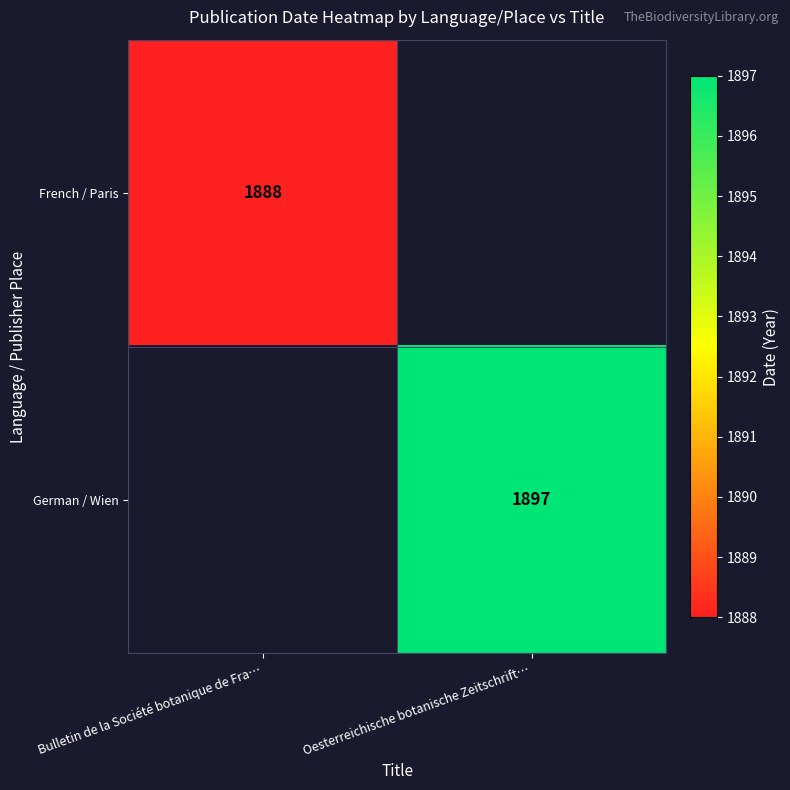

The value of French / Paris at Bulletin de la Société botanique de Fra… is 2704. True or false?

False